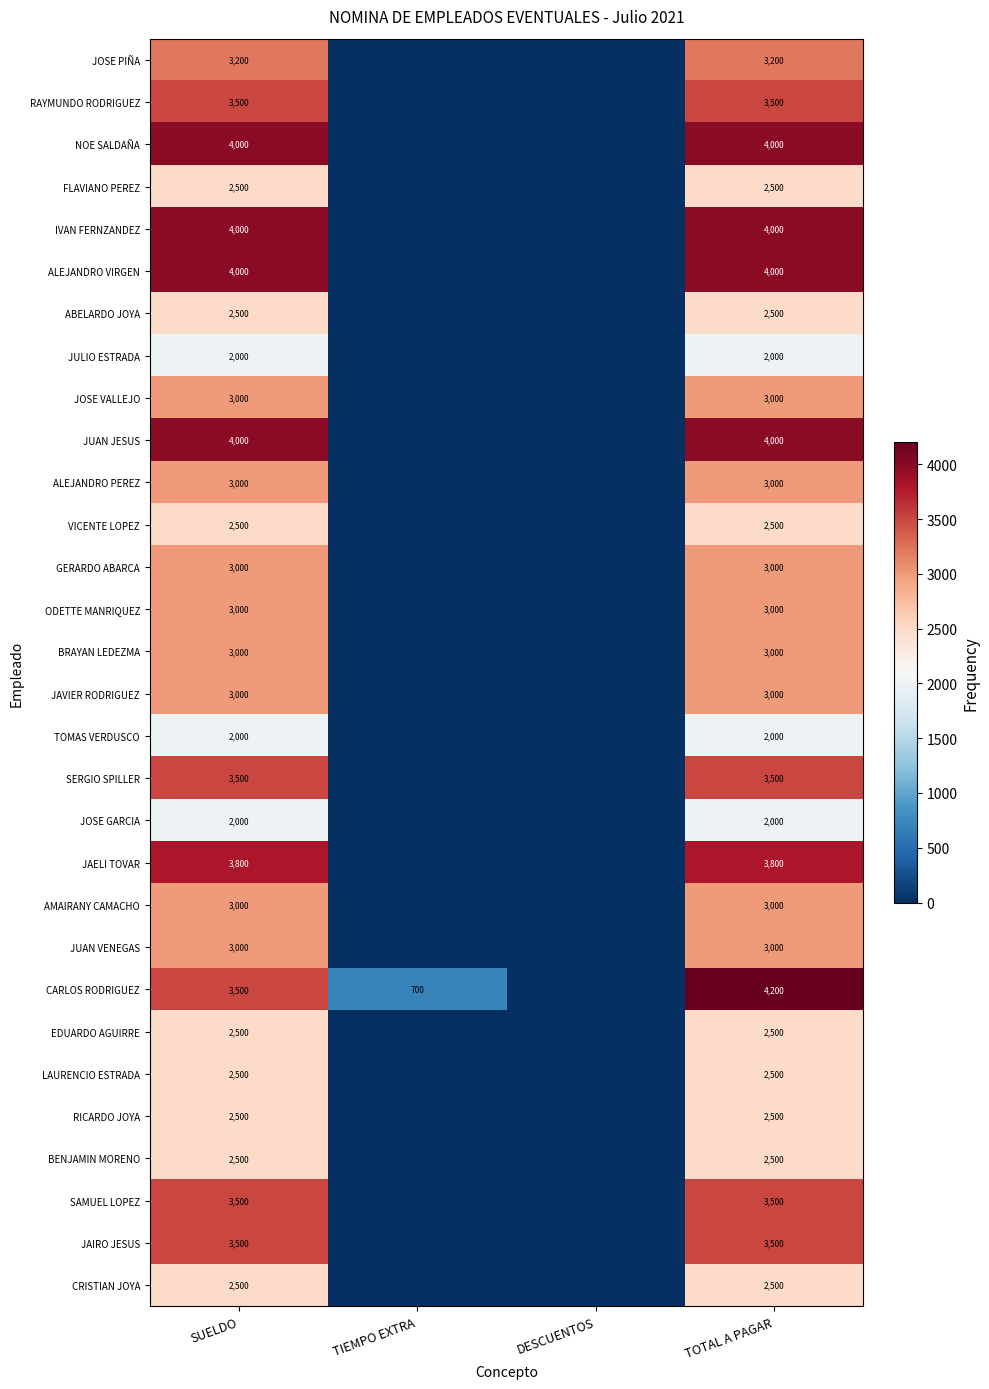

At which category is the sum across all series the highest?

TOTAL A PAGAR